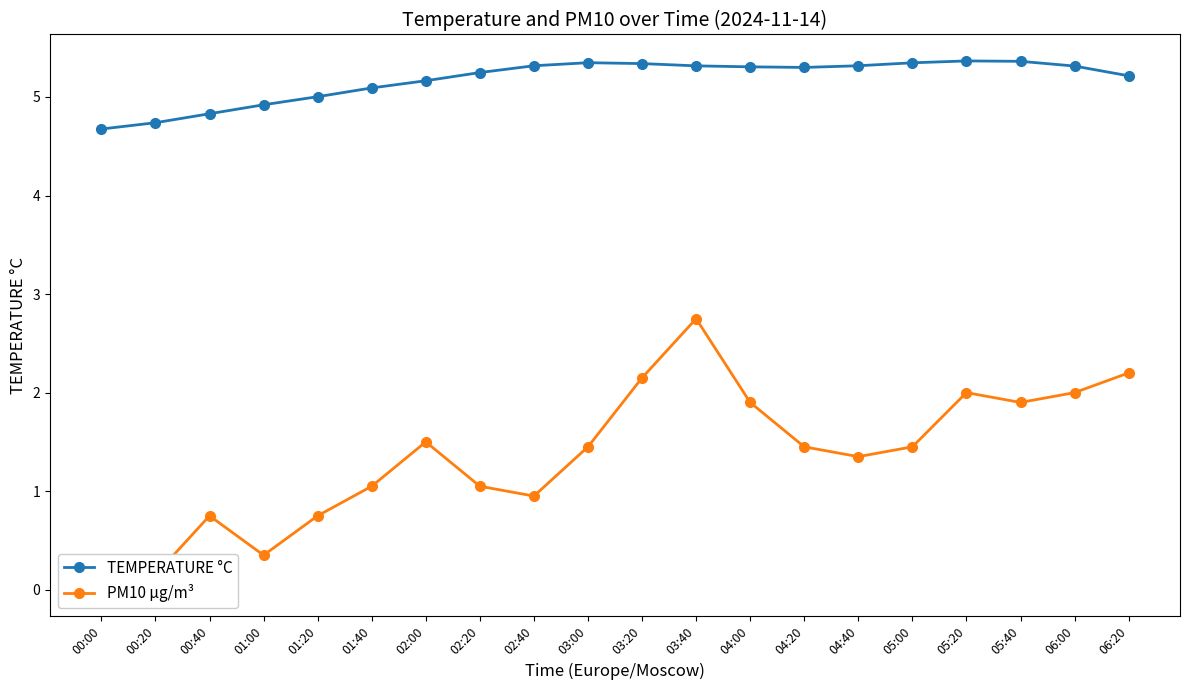

What is the label of the 19th point from the right?

00:20